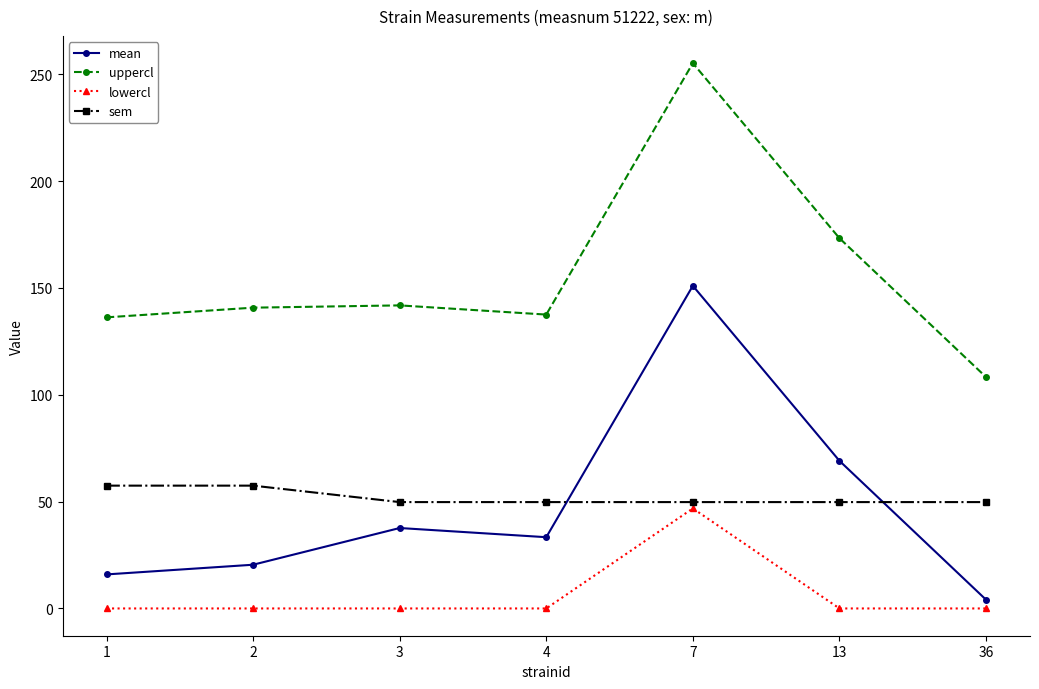

At which label is uppercl closest to 181?

13